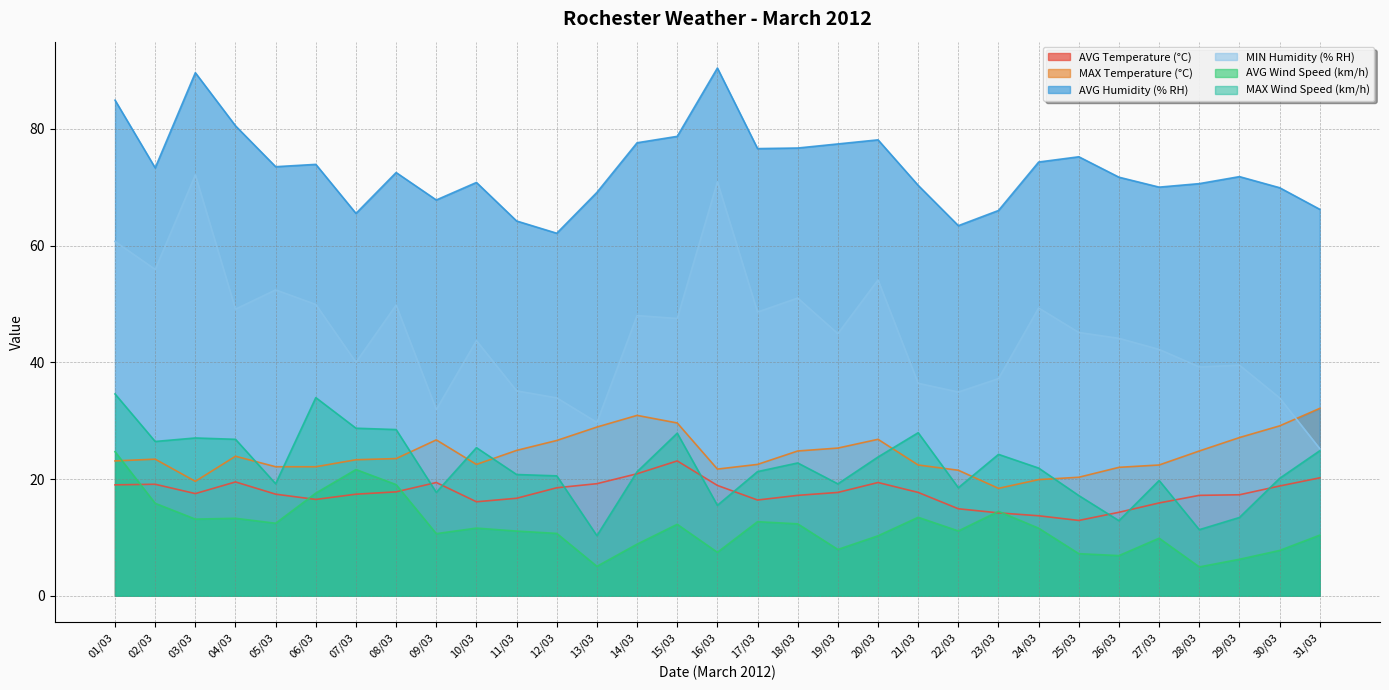

List the labels in order of AVG Wind Speed (km/h) value, largest first.

01/03, 07/03, 08/03, 06/03, 02/03, 23/03, 21/03, 04/03, 03/03, 17/03, 05/03, 18/03, 15/03, 10/03, 24/03, 22/03, 11/03, 12/03, 09/03, 31/03, 20/03, 27/03, 14/03, 19/03, 30/03, 16/03, 25/03, 26/03, 29/03, 13/03, 28/03